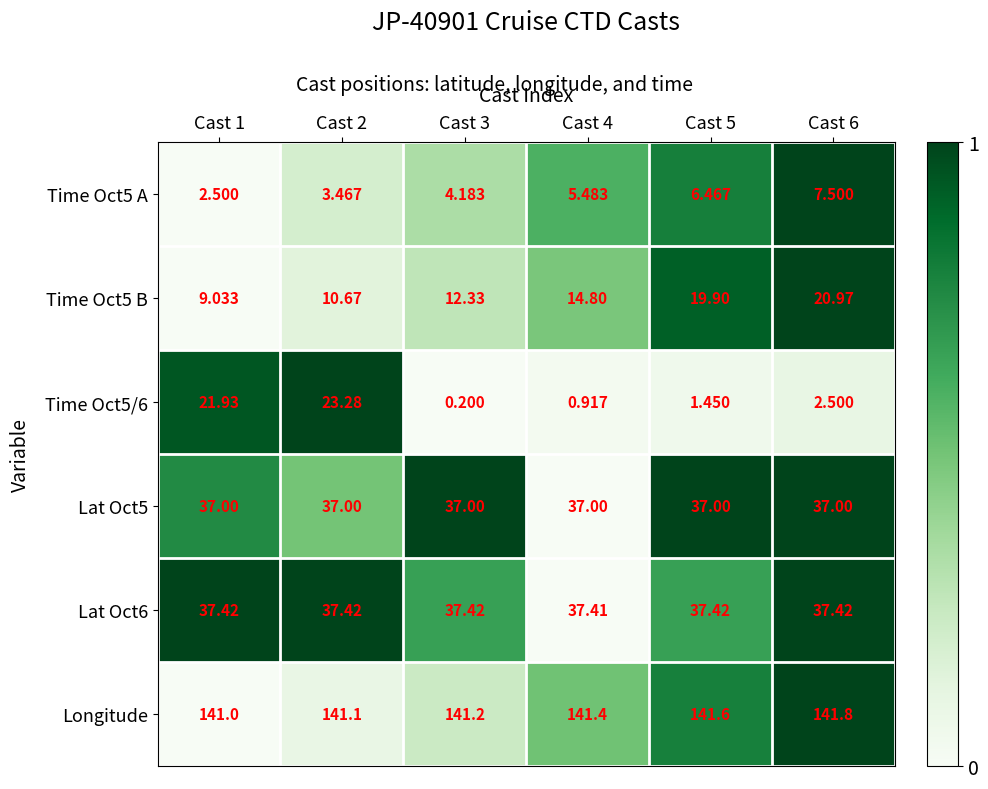

At Cast 1, list the series in order from smallest to largest.

Time Oct5 A, Time Oct5 B, Time Oct5/6, Lat Oct5, Lat Oct6, Longitude